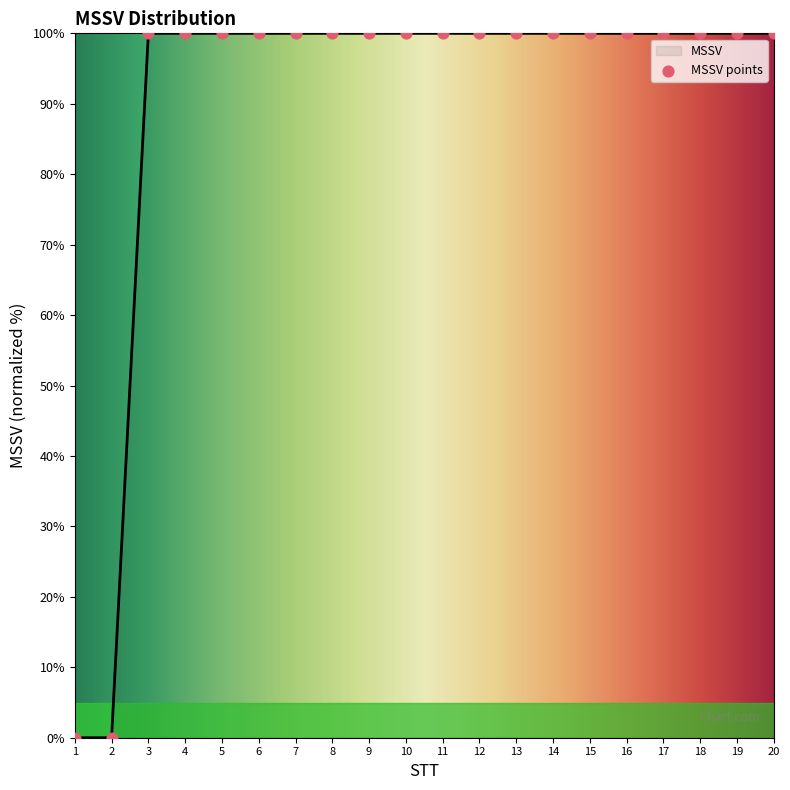

What is the ratio of the value at 8 to the value at 20?

1.0